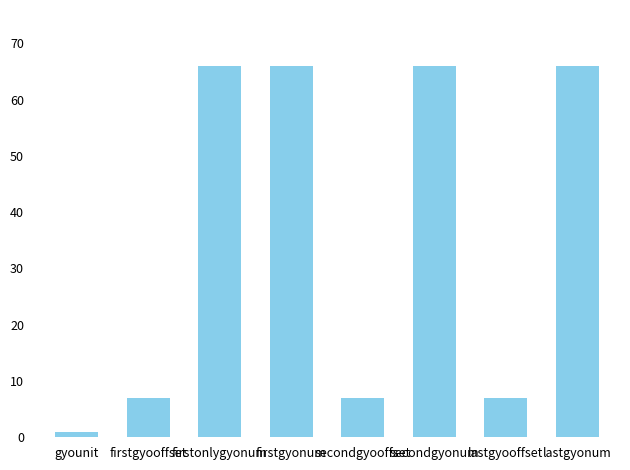

How many distinct data groups are displayed?

1